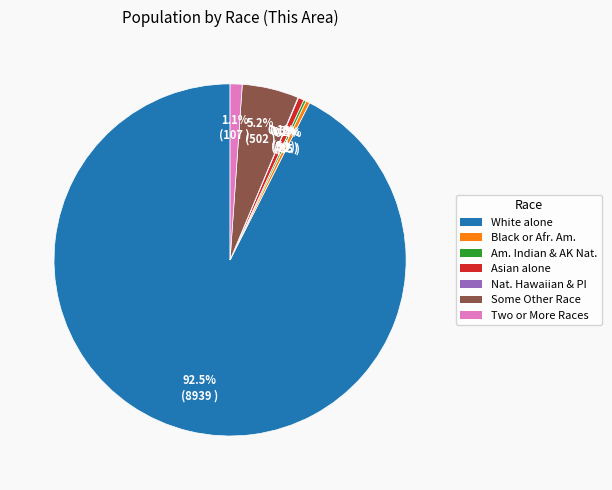

Is there a majority slice in this chart?

Yes